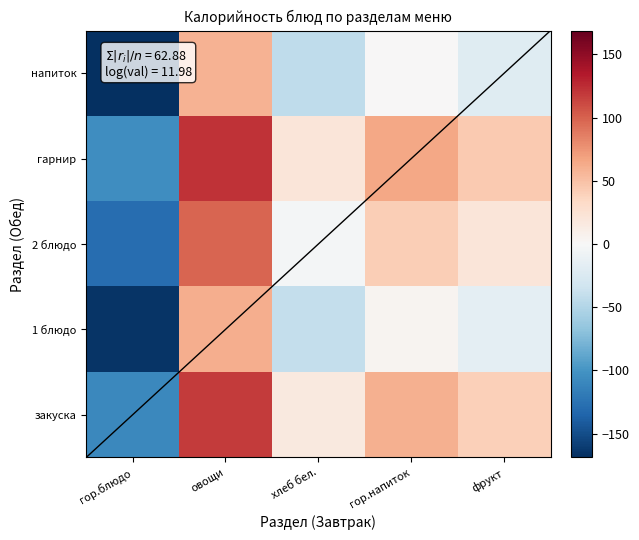

At which category does the chart reach its peak across all series?

овощи